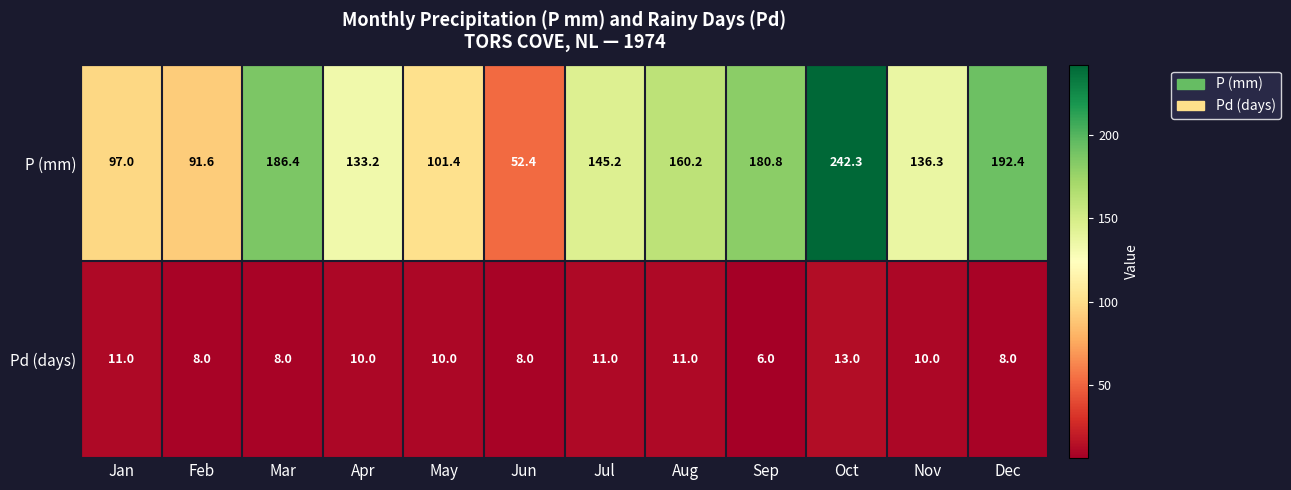

Reading left to right, list all the values displayed in this chart.

P (mm): 97.0	91.6	186.4	133.2	101.4	52.4	145.2	160.2	180.8	242.3	136.3	192.4
Pd (days): 11.0	8.0	8.0	10.0	10.0	8.0	11.0	11.0	6.0	13.0	10.0	8.0